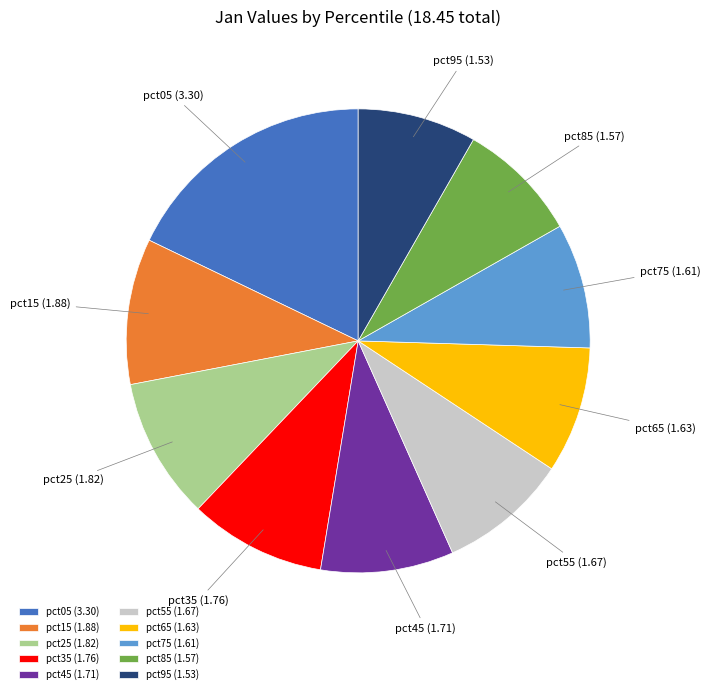

Does pct35 represent more than half of the total?

No